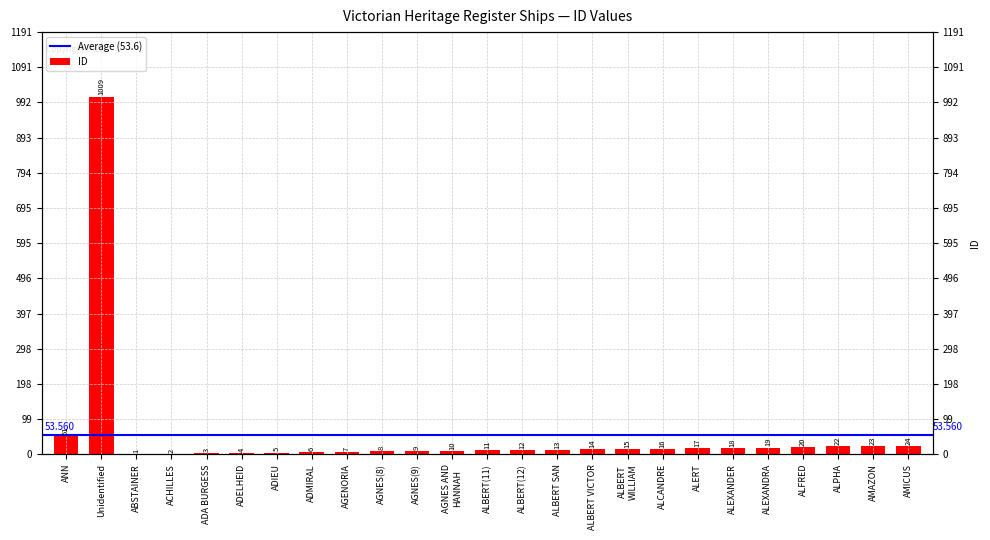

Reading left to right, list all the values displayed in this chart.

51	1009	1	2	3	4	5	6	7	8	9	10	11	12	13	14	15	16	17	18	19	20	22	23	24